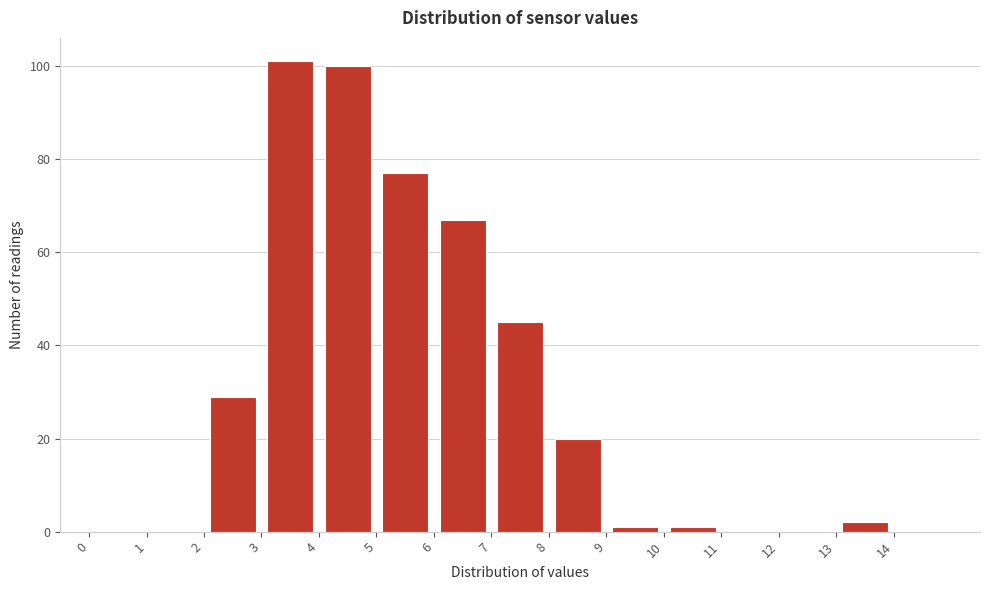

How tall is the bar that spans 6 to 7 on the x-axis? The values are not printed on the chart, so give them approximately, as read against the axis.

68